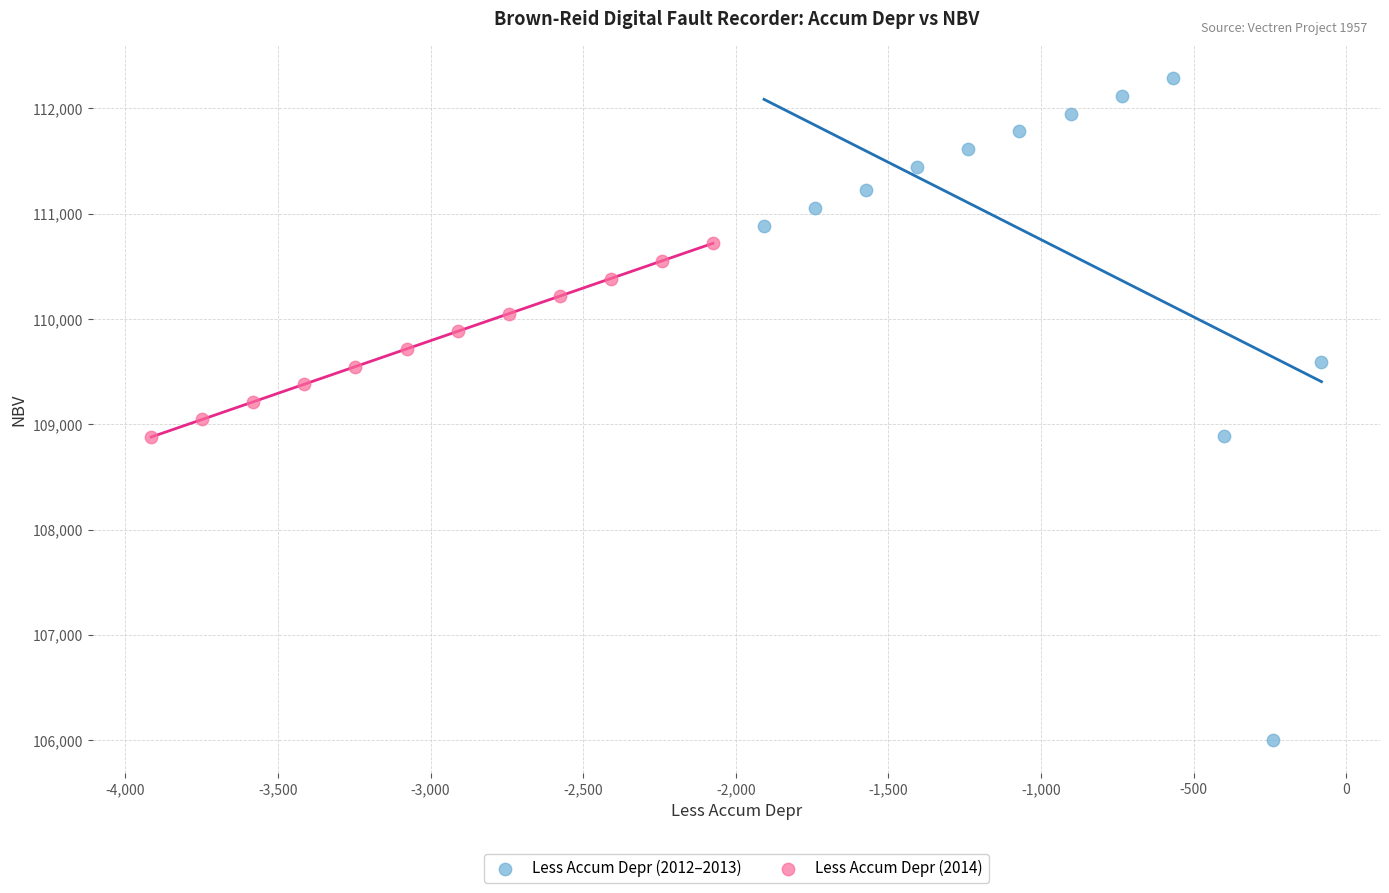

Which series reaches the maximum Y coordinate?

Less Accum Depr (2012–2013)